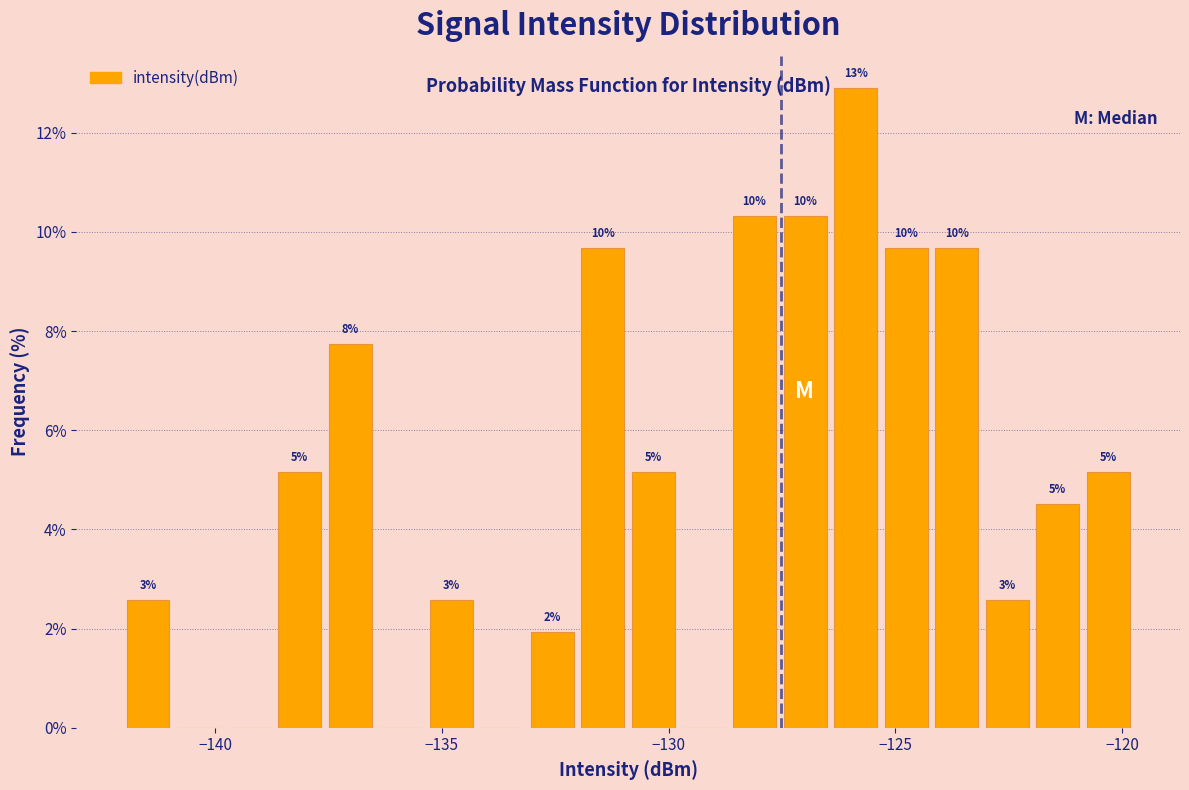

Around what value on the x-axis is the tallest bar? Give the approximate position of its centre, as read against the axis.

-126.0